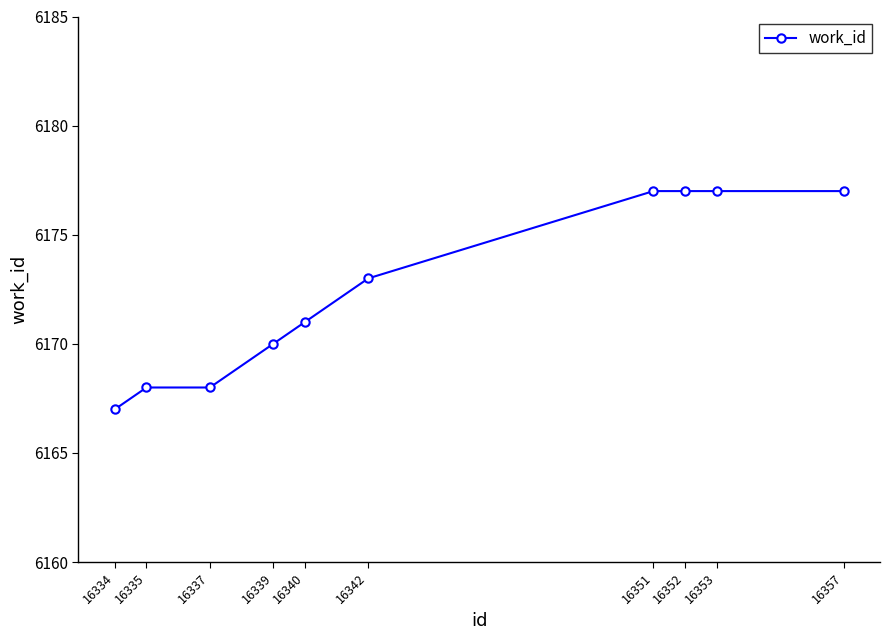

At which category does the chart reach its minimum across all series?

16334